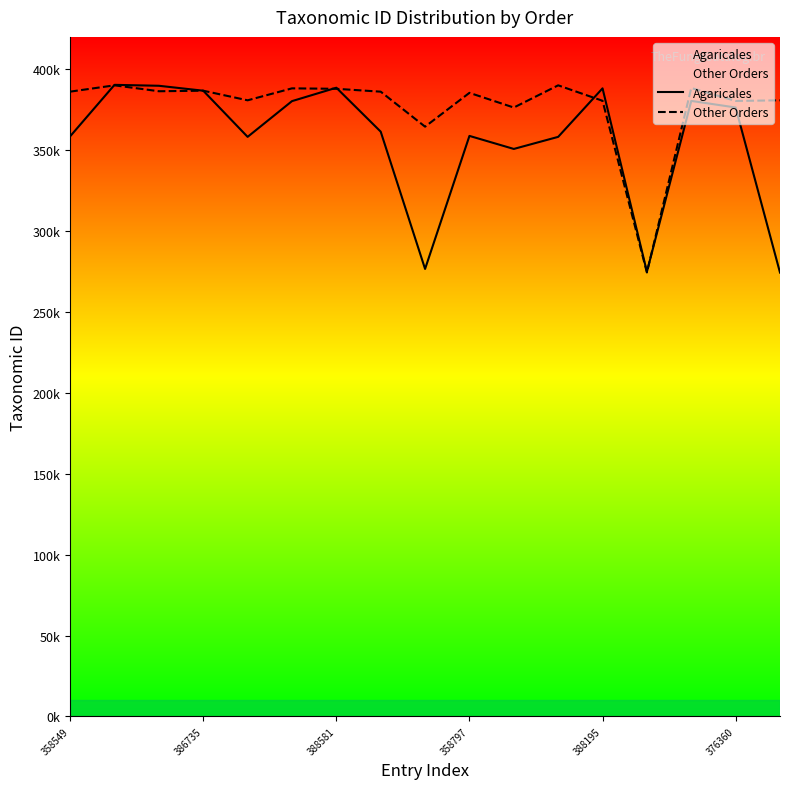

Is this an area chart (filled region under the line)?

No